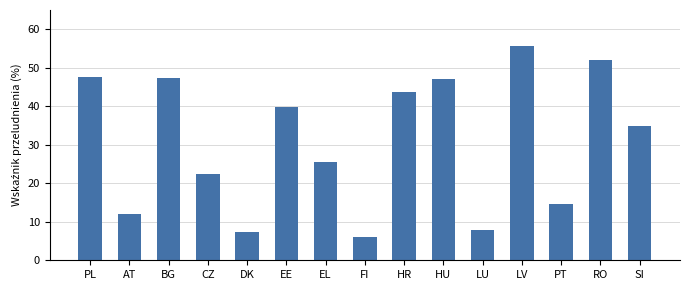

Which has a higher value, DK or PL?

PL